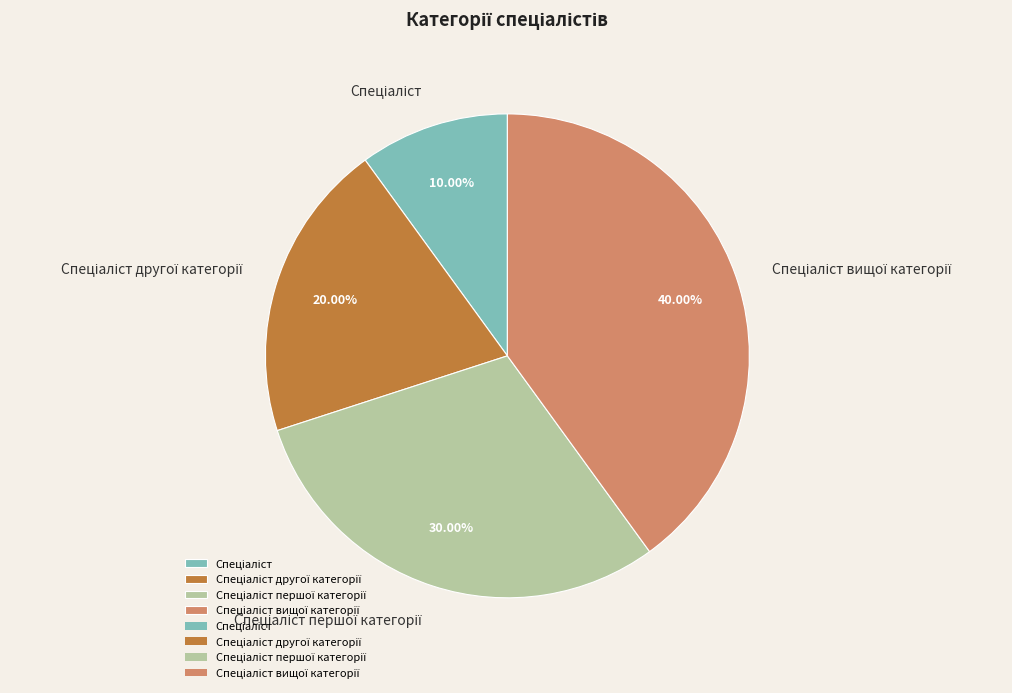

Is there a majority slice in this chart?

No